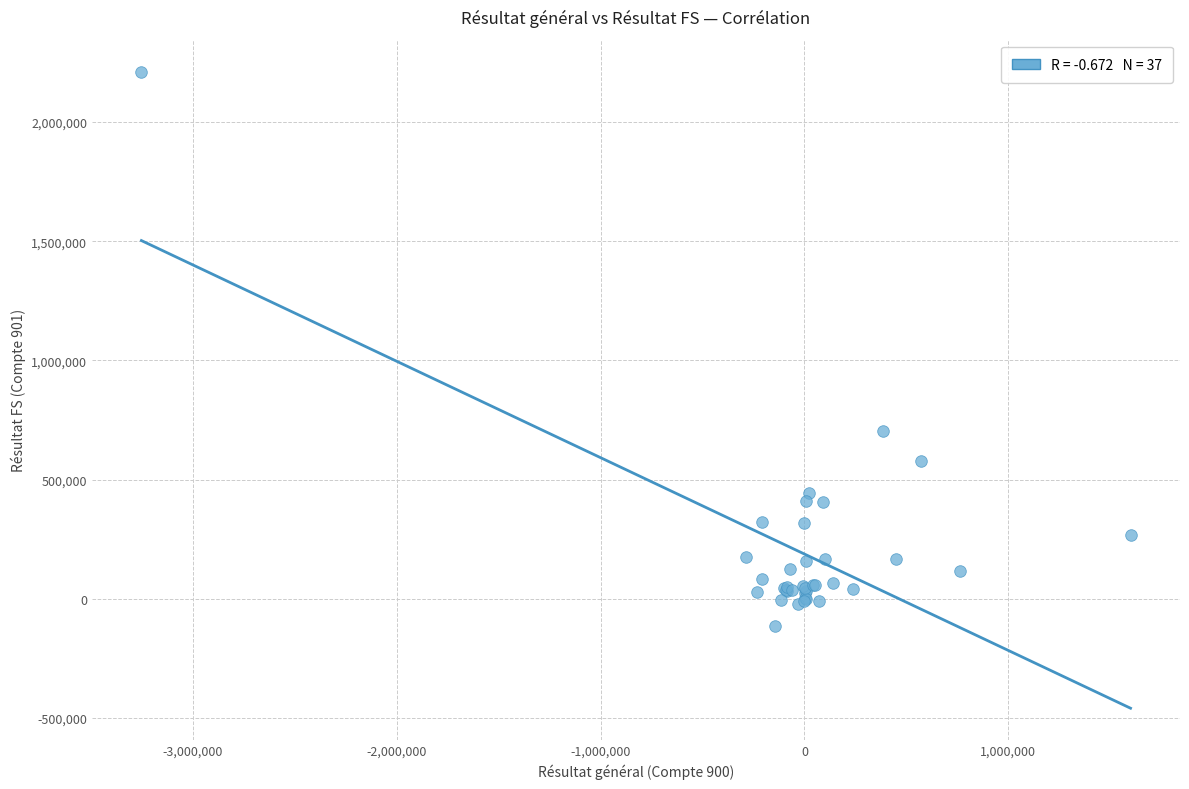

What Y value in the scatter plot is closest to 1048801?

702588.8